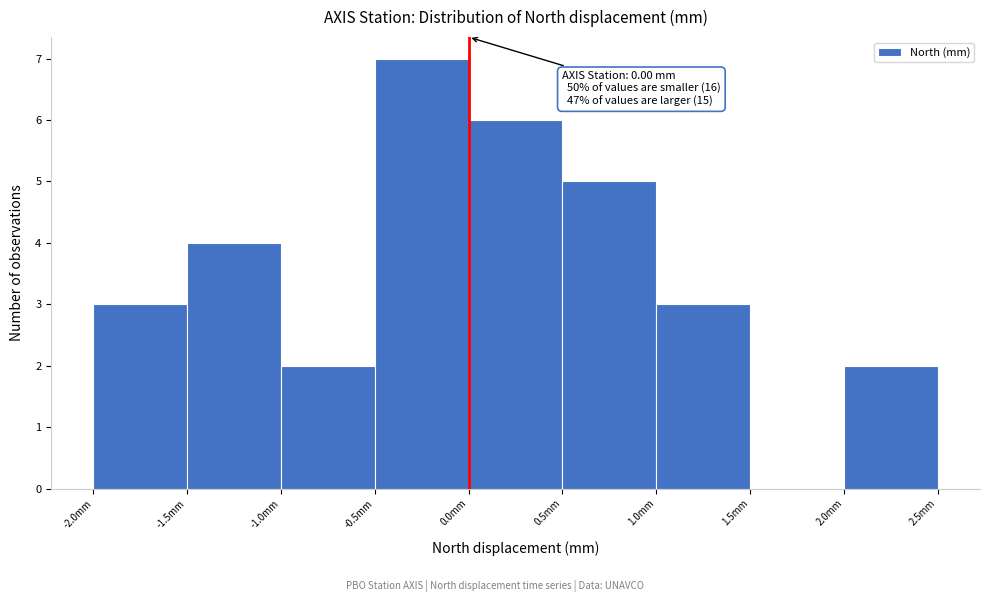

Over which range of the x-axis is the bar tallest?

-0.5 to 0.0